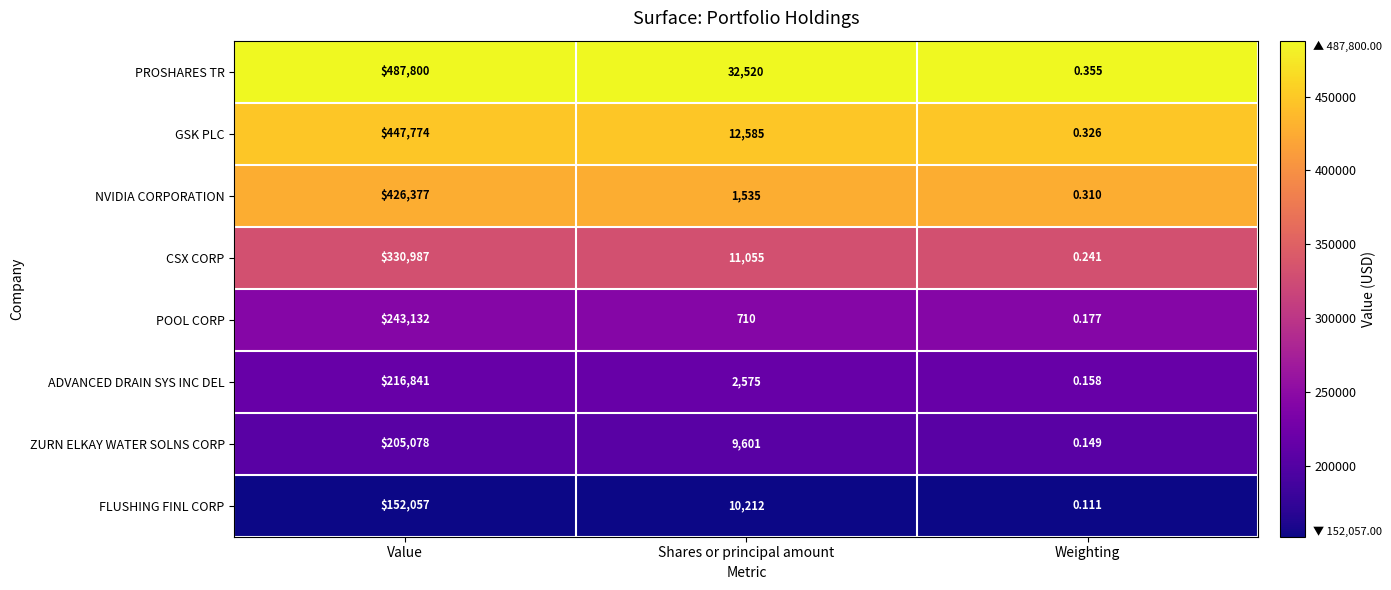

Is the value of FLUSHING FINL CORP at Weighting greater than the value of POOL CORP at Value?

No